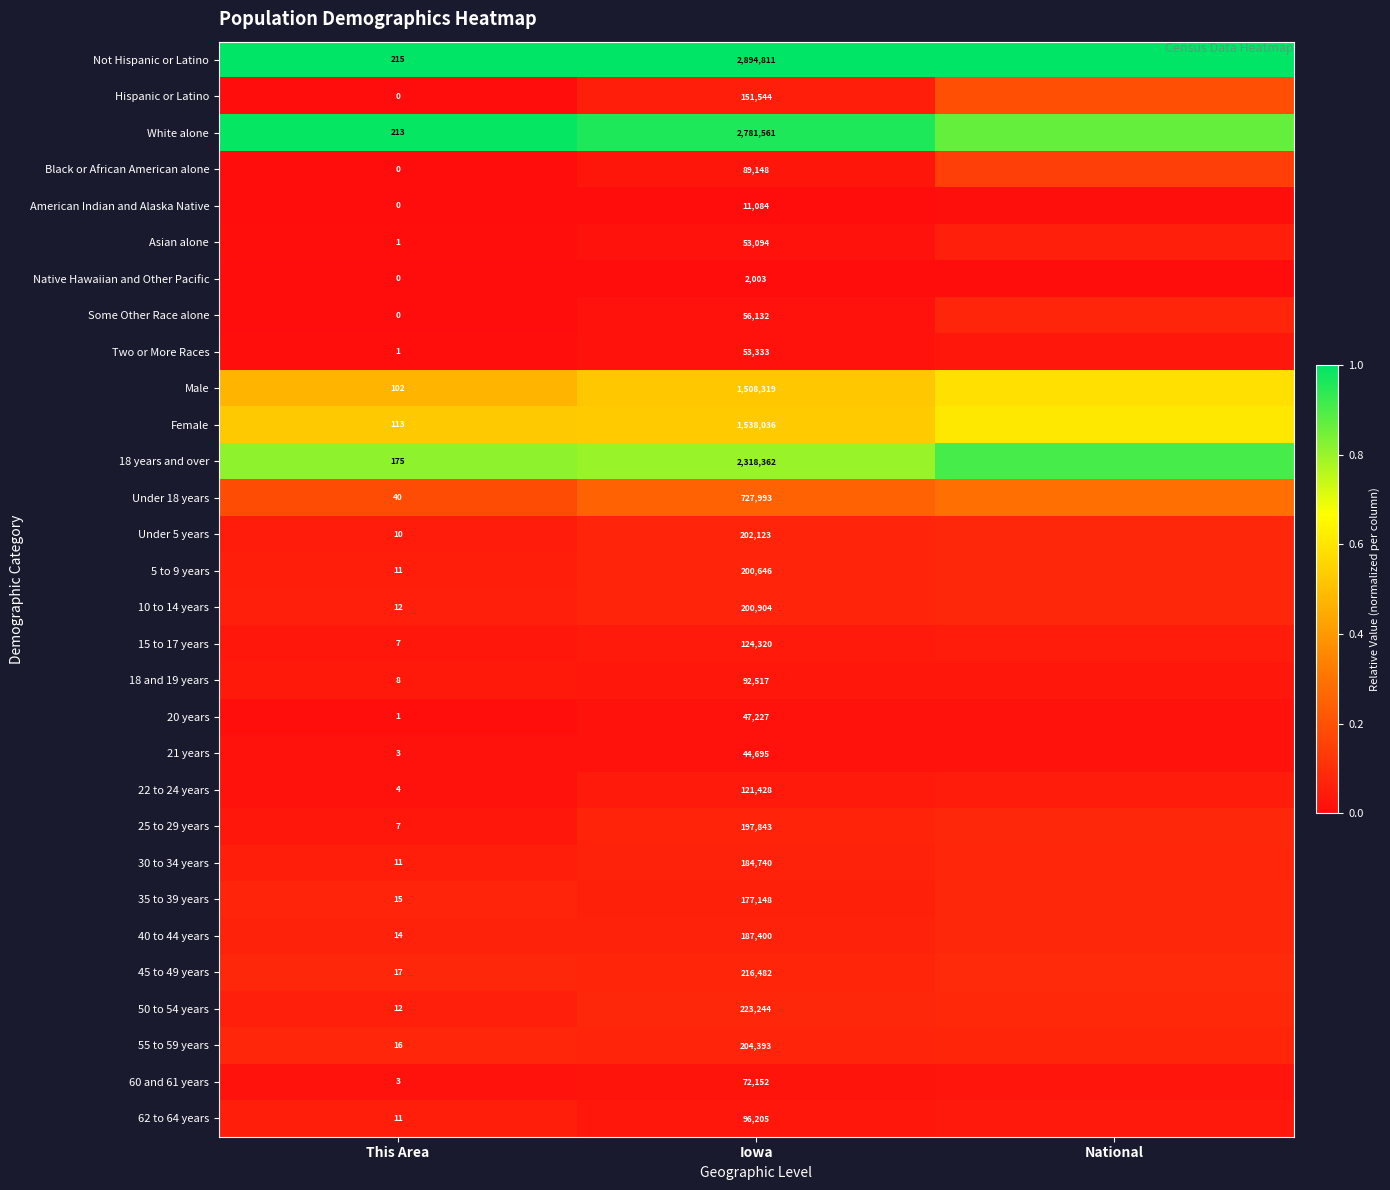

At how many categories does at least one series exceed 0?

3